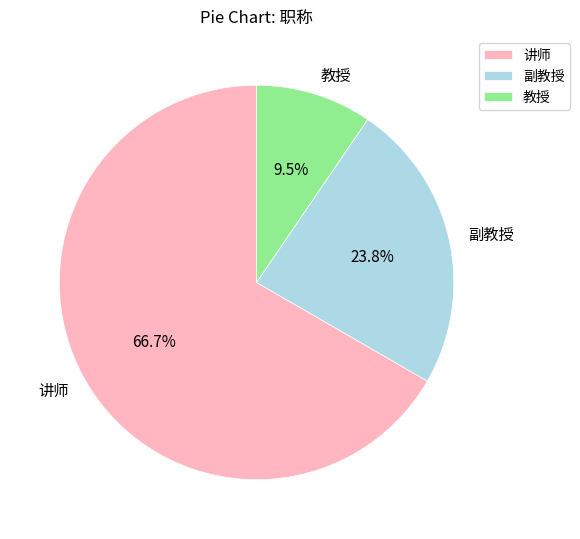

How many slices are in this pie chart?

3